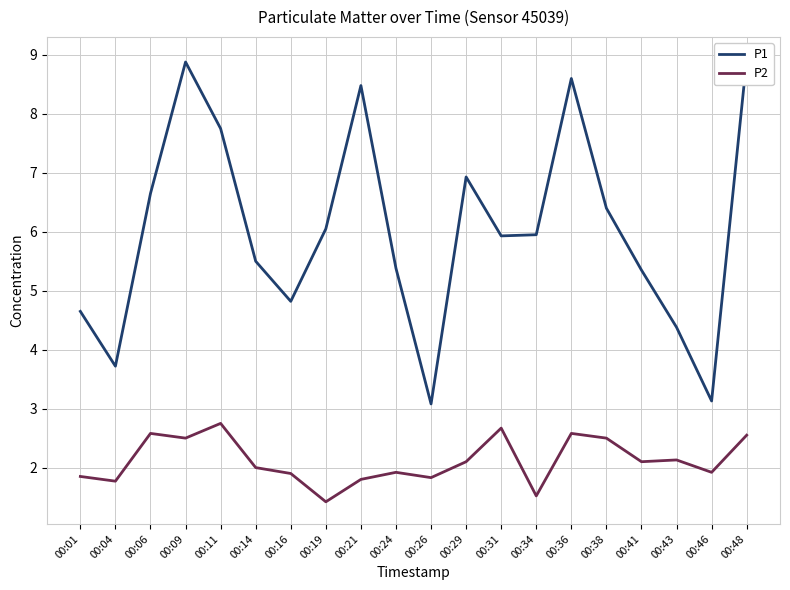

What value does the P1 series have at 00:26?

3.1